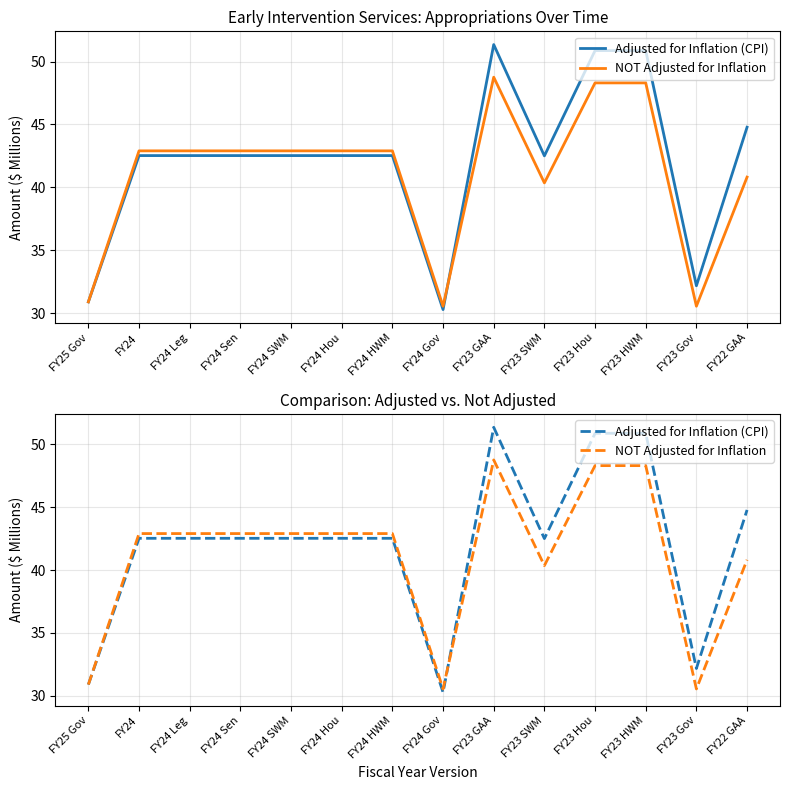

What are all the series names shown in the legend?

Adjusted for Inflation (CPI), NOT Adjusted for Inflation